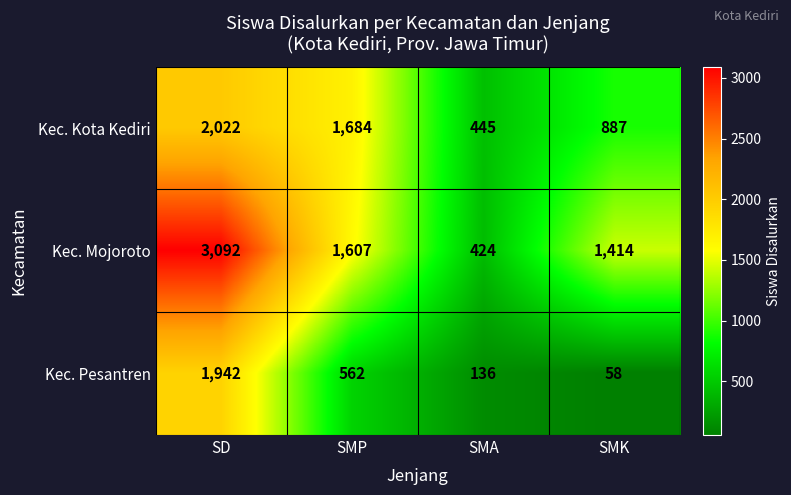

What is the sum of the Kec. Pesantren values at SMP and SD?

2504